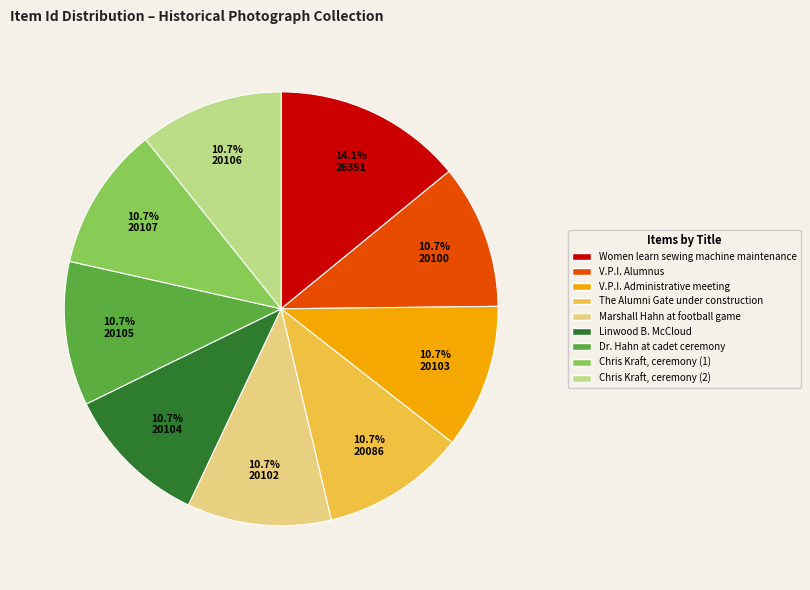

Is the sum of Dr. Hahn at cadet ceremony and Chris Kraft, ceremony (1) greater than half?

No